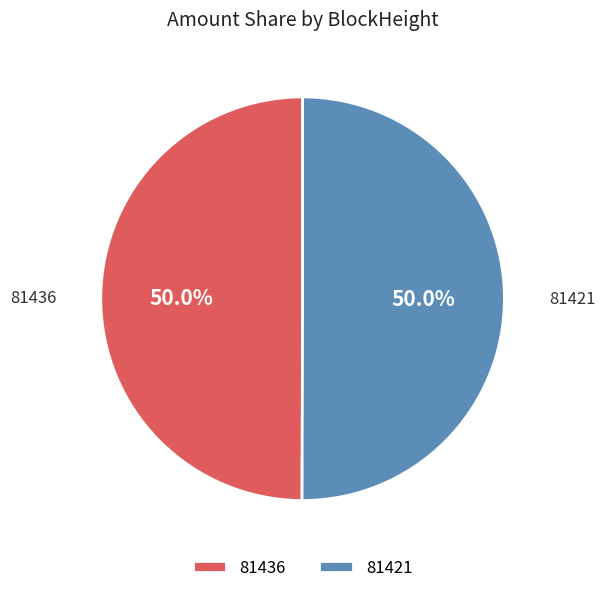

The 81436 slice represents 1% of the pie. True or false?

False